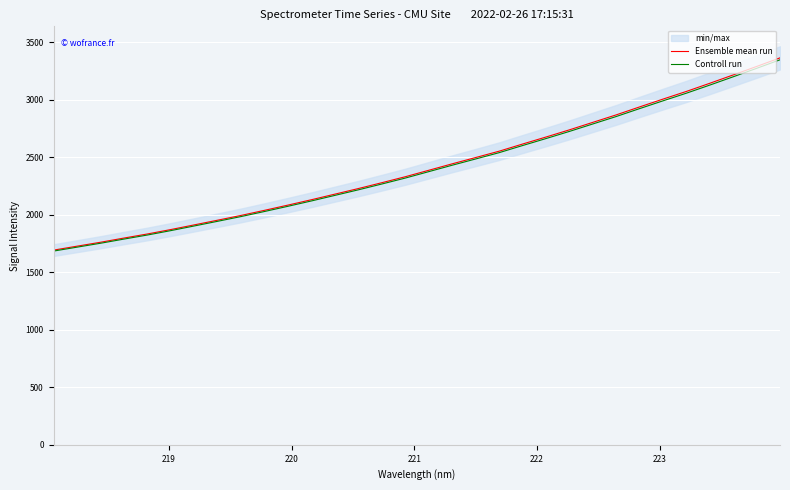

Does the chart display data point markers on the line(s)?

No